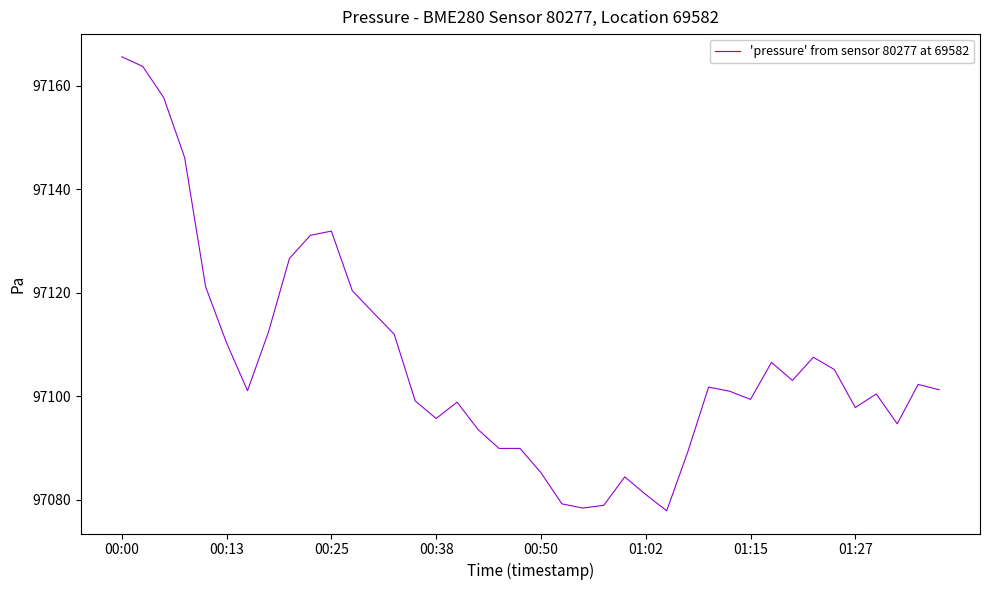

What is the maximum value shown in the chart?

97165.6